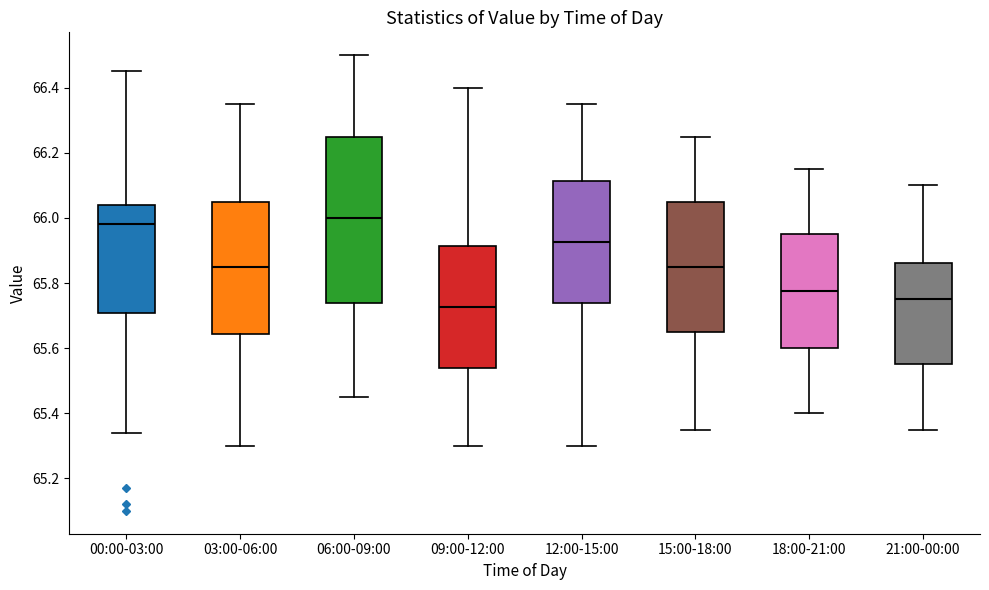

Reading left to right, read every box against the y-axis: the position of its median line, the range the box covers, and the ends of its whiskers. The values are not printed on the chart, so give them approximately, as read against the axis.

00:00-03:00: median 65.98, box 65.70 to 66.04, whiskers 65.34 to 66.46
03:00-06:00: median 65.86, box 65.64 to 66.06, whiskers 65.30 to 66.36
06:00-09:00: median 66.00, box 65.74 to 66.26, whiskers 65.46 to 66.50
09:00-12:00: median 65.72, box 65.54 to 65.92, whiskers 65.30 to 66.40
12:00-15:00: median 65.92, box 65.74 to 66.12, whiskers 65.30 to 66.36
15:00-18:00: median 65.86, box 65.66 to 66.06, whiskers 65.36 to 66.26
18:00-21:00: median 65.78, box 65.60 to 65.96, whiskers 65.40 to 66.16
21:00-00:00: median 65.76, box 65.56 to 65.86, whiskers 65.36 to 66.10